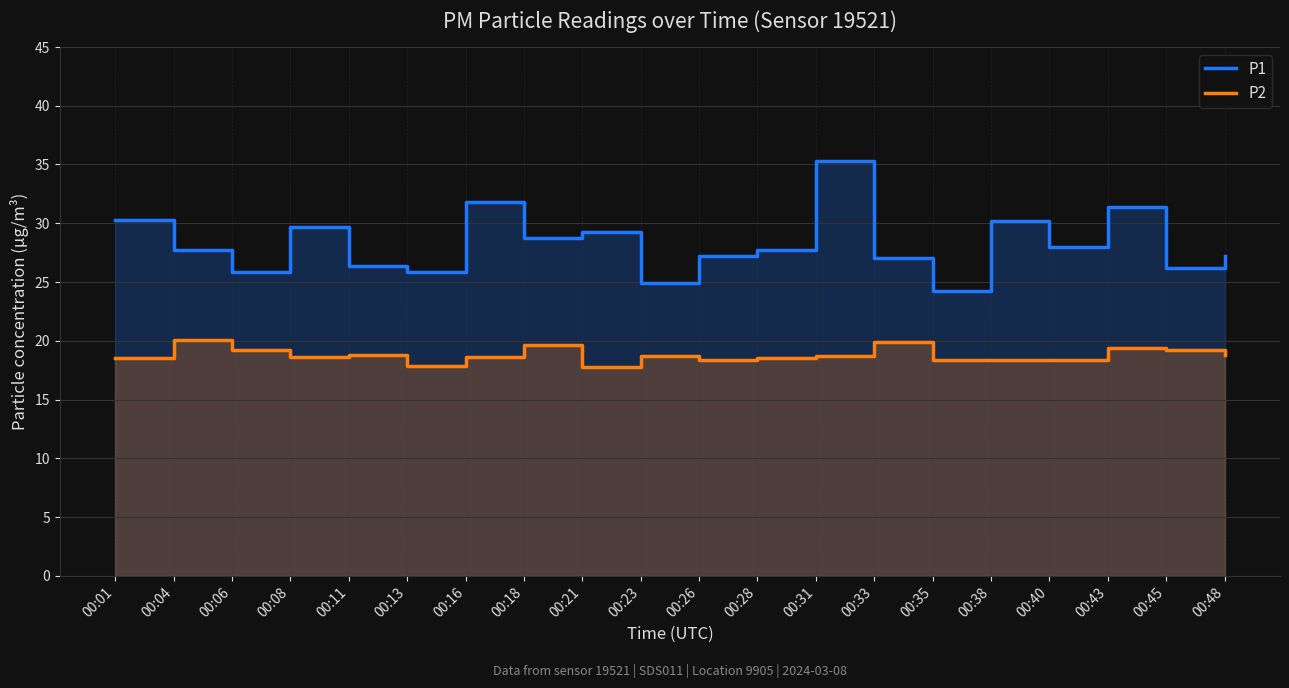

At which category does P1 reach its first local valley?

00:06